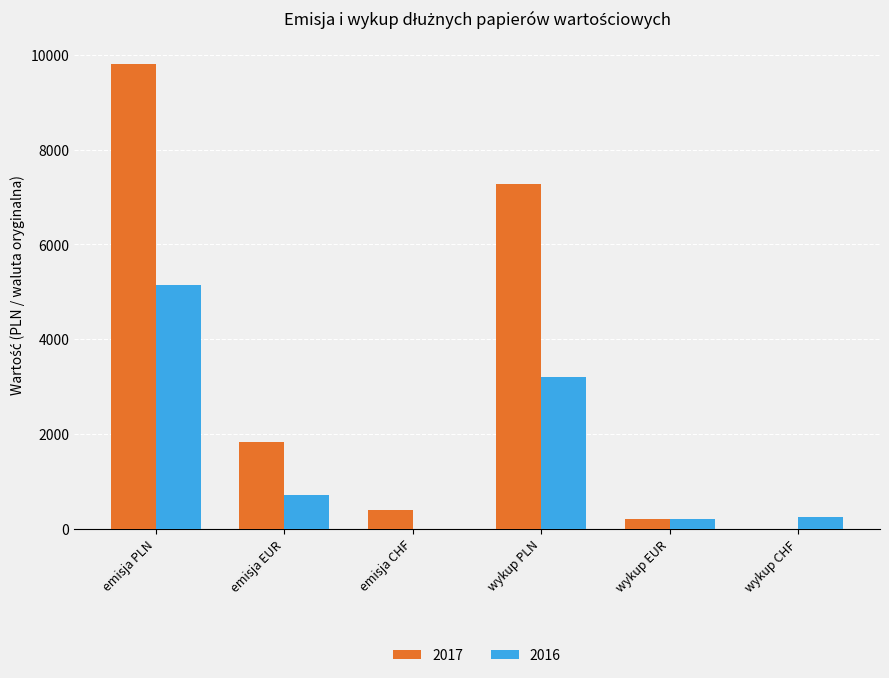

What is the sum of all 2016 values?

9487